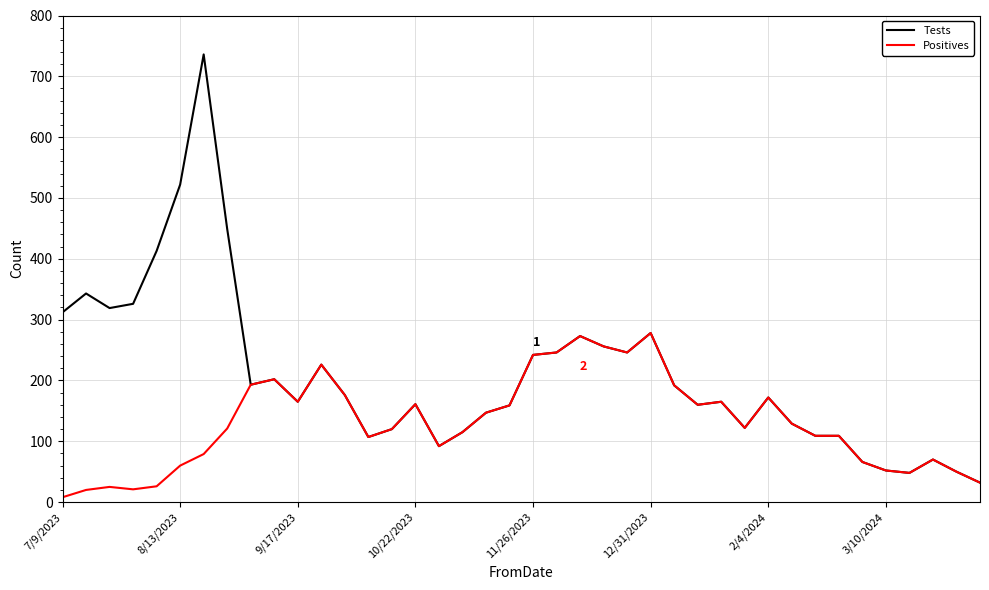

Which series has the largest total across all categories?

Tests